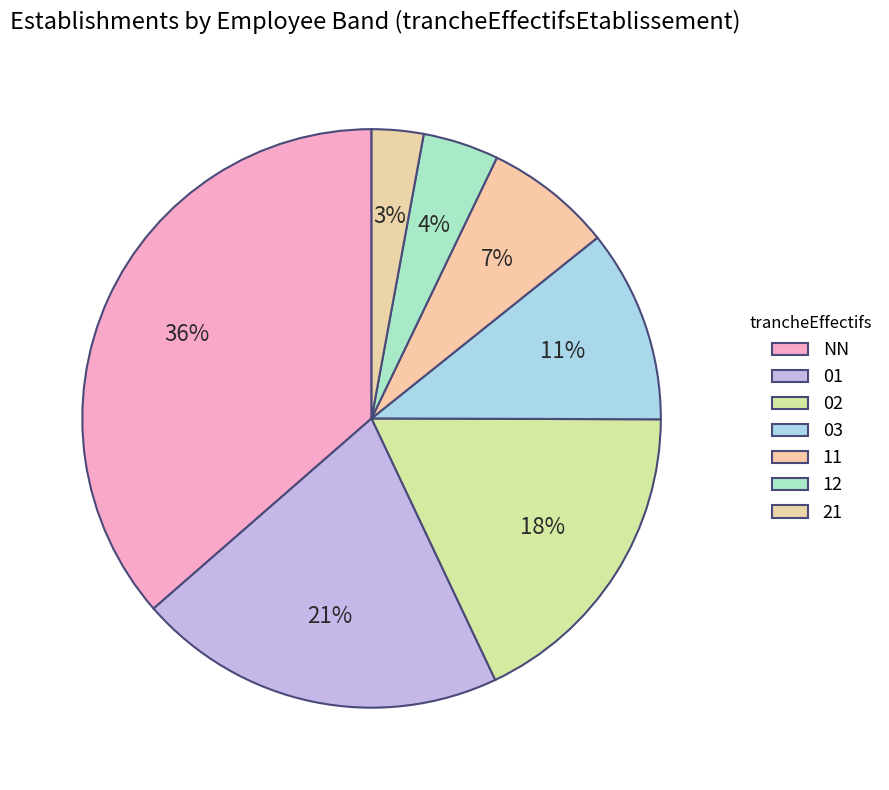

What is the largest slice in the pie chart?

NN